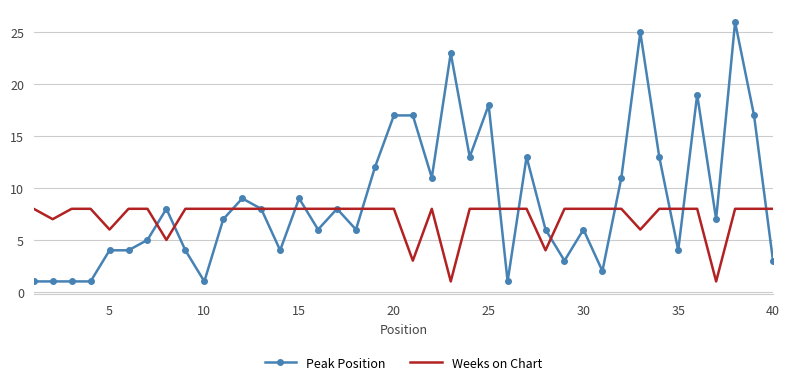

List the series in order of their overall mean, highest first.

Peak Position, Weeks on Chart